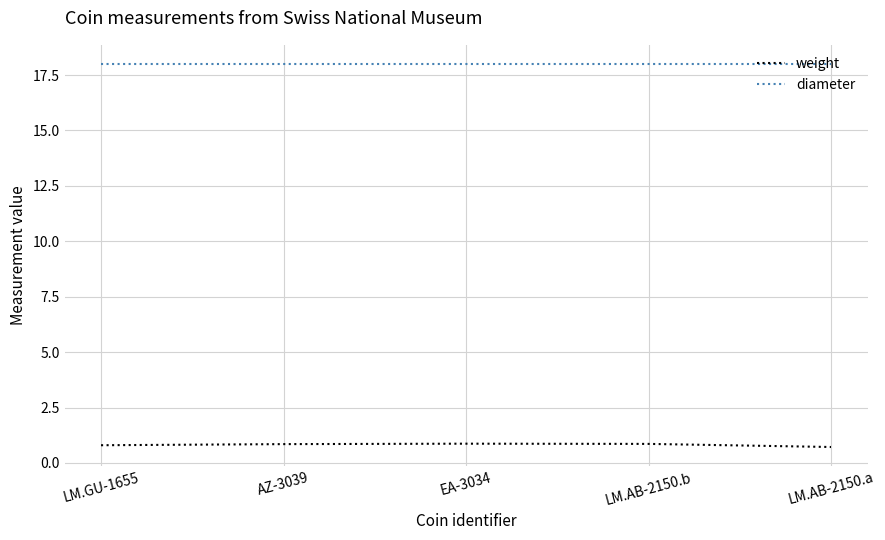

List the series in order of their overall mean, lowest first.

weight, diameter